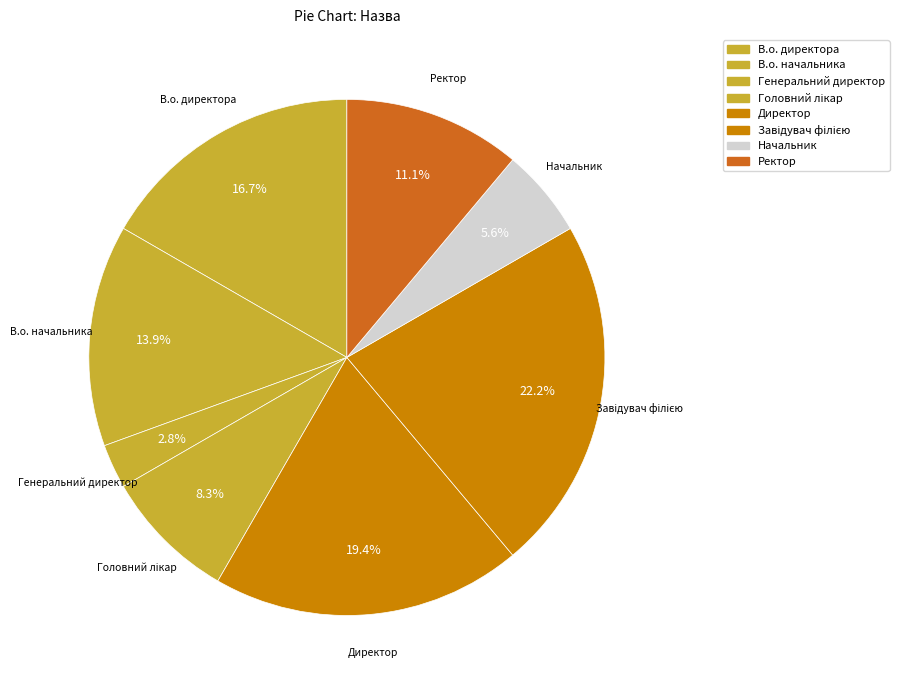

Is there any slice that represents more than half of the pie?

No